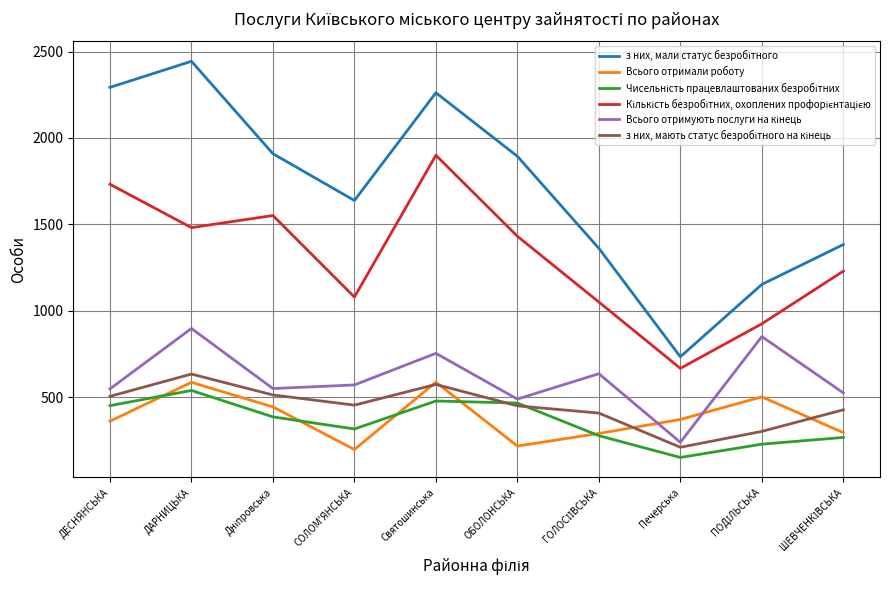

At which category does the chart reach its minimum across all series?

Печерська